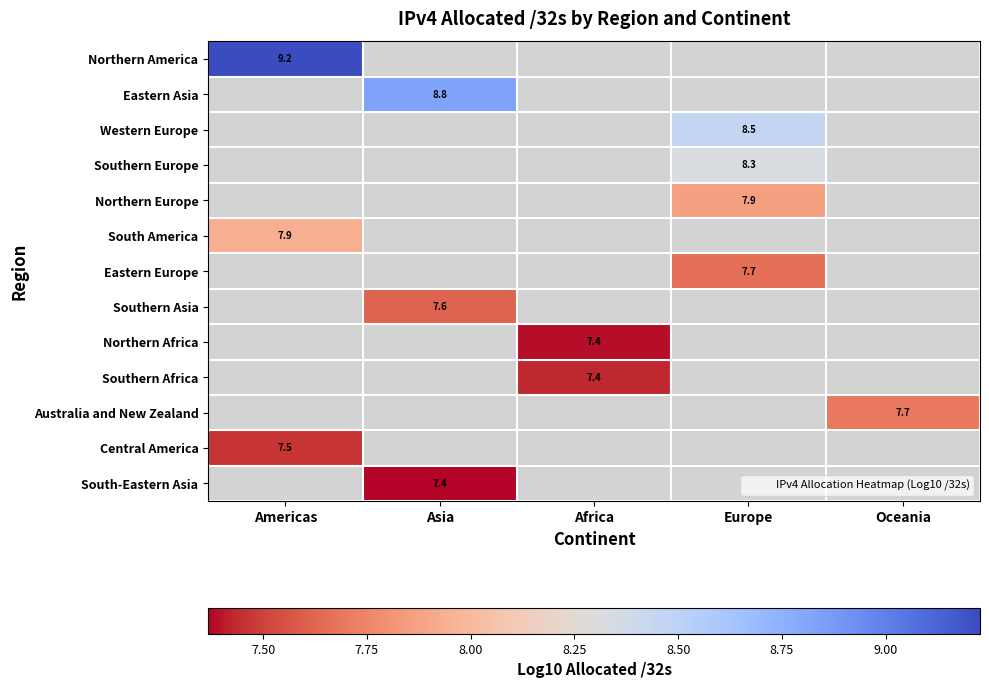

At which category does the chart reach its minimum across all series?

Asia